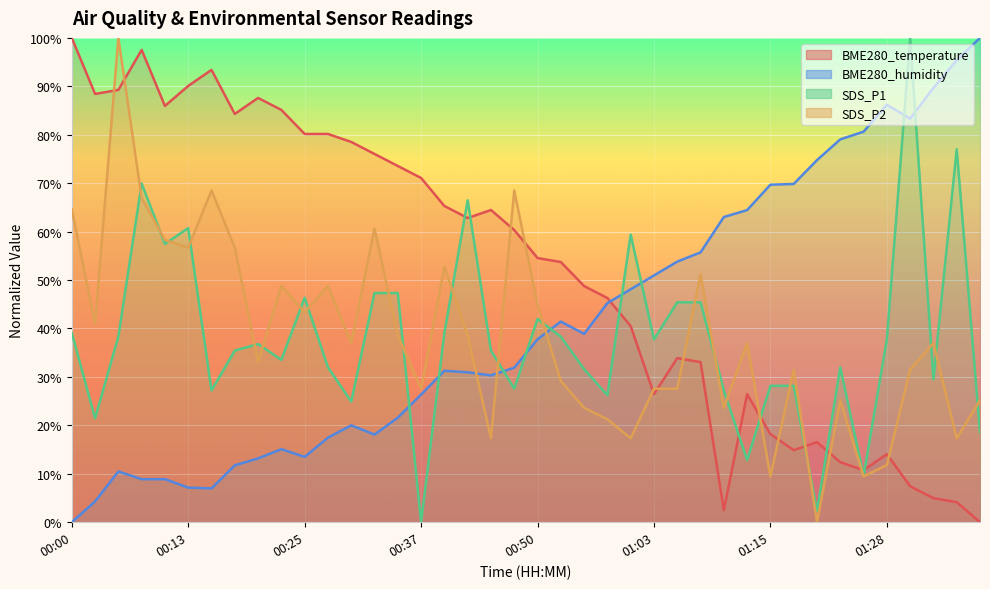

Which category has the highest value in the SDS_P2 series?

00:05